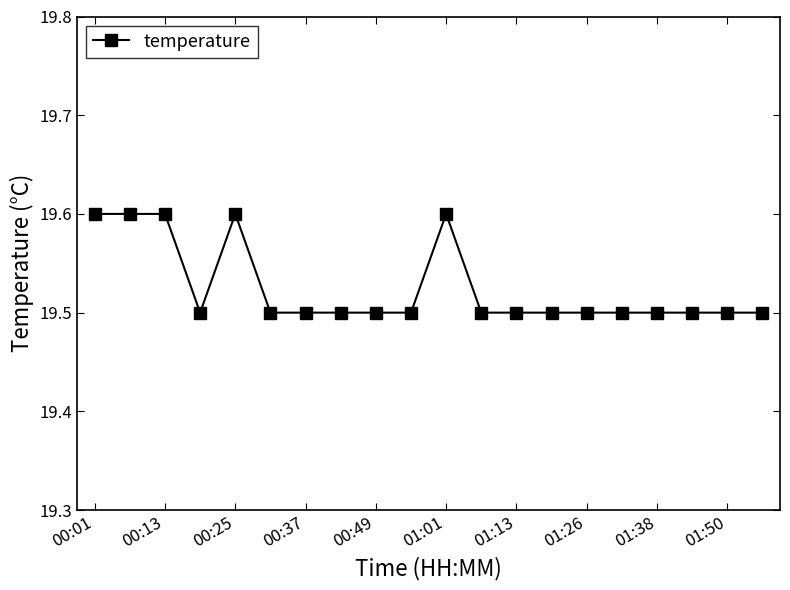

What is the sum of all values?

390.5